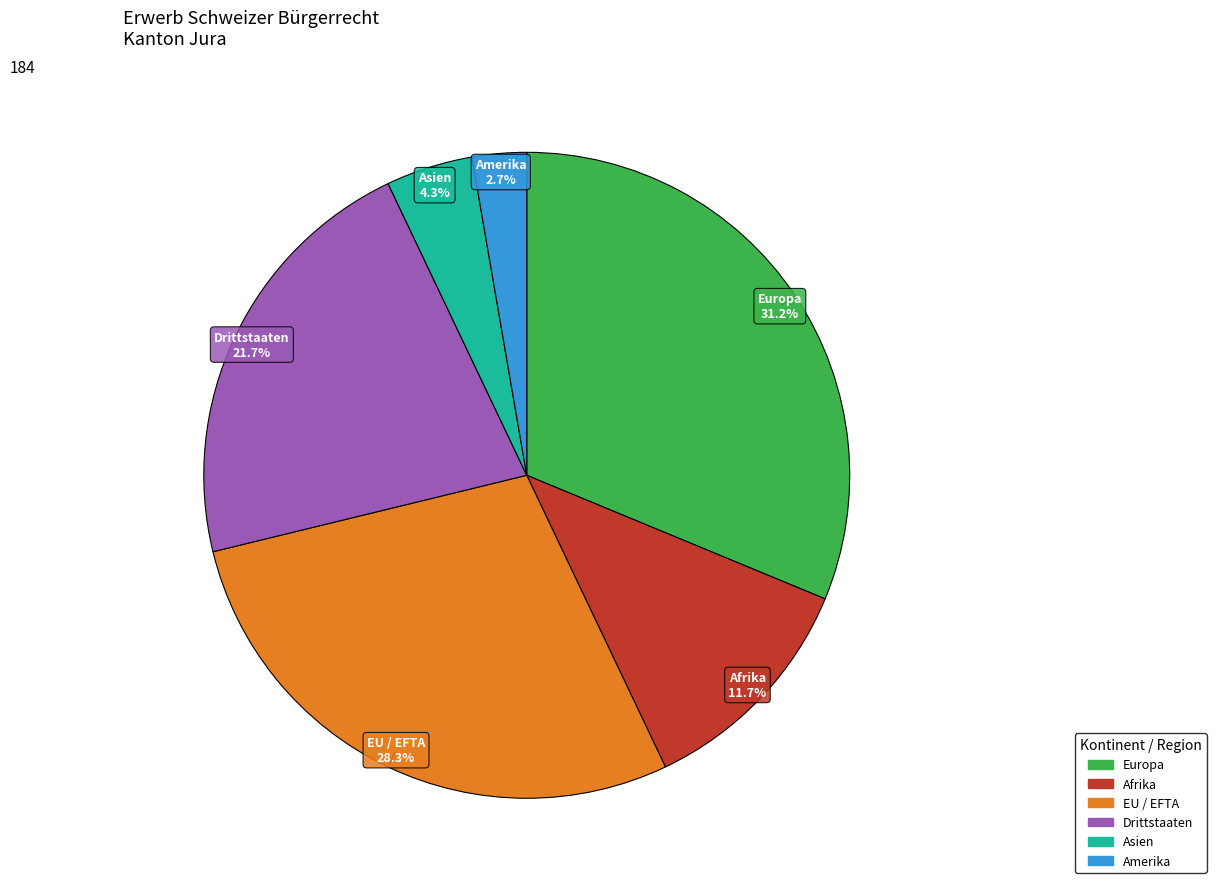

Is there any slice that represents more than half of the pie?

No